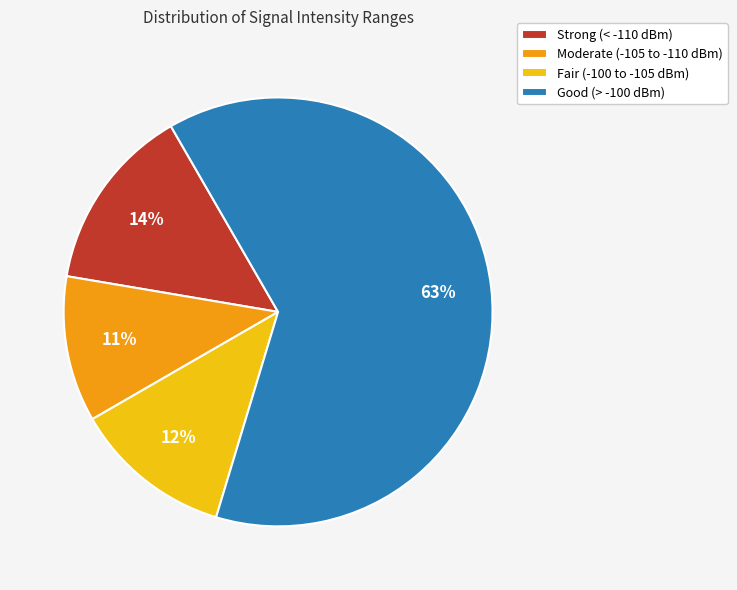

Does Fair (-100 to -105 dBm) represent more than half of the total?

No